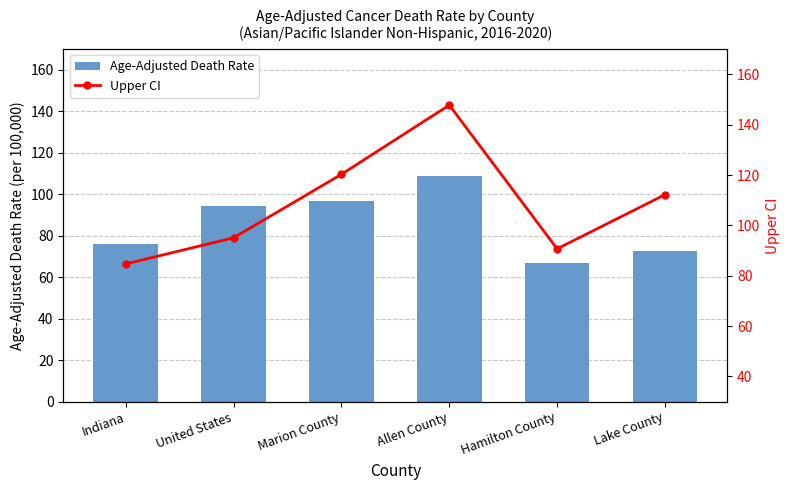

What is the difference between the maximum and minimum values in the Upper CI series?

63.1